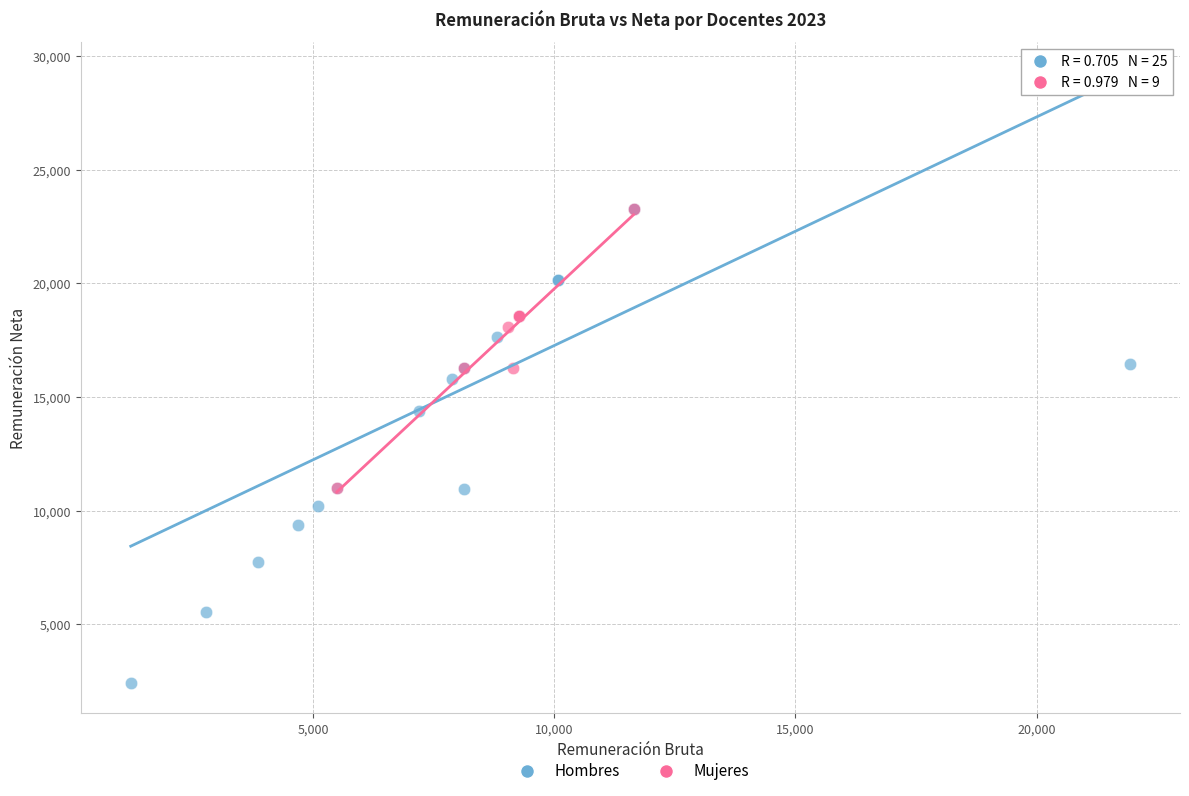

Which series reaches the minimum Y coordinate?

Hombres